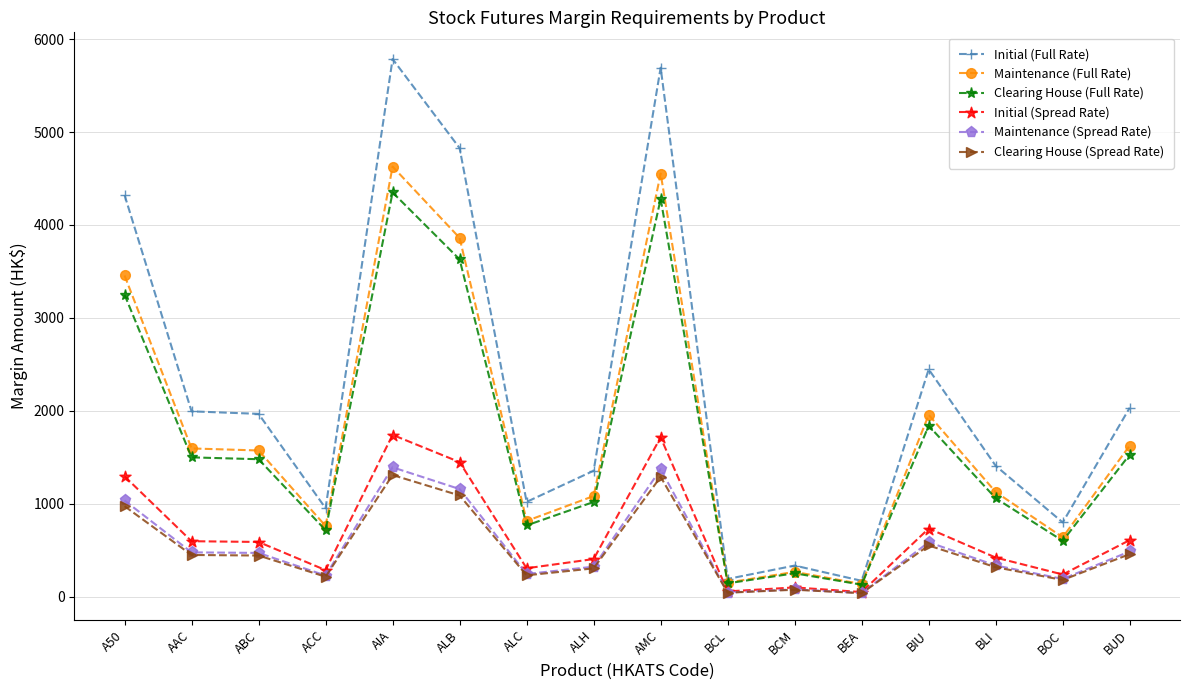

What is the greatest value displayed?

5785